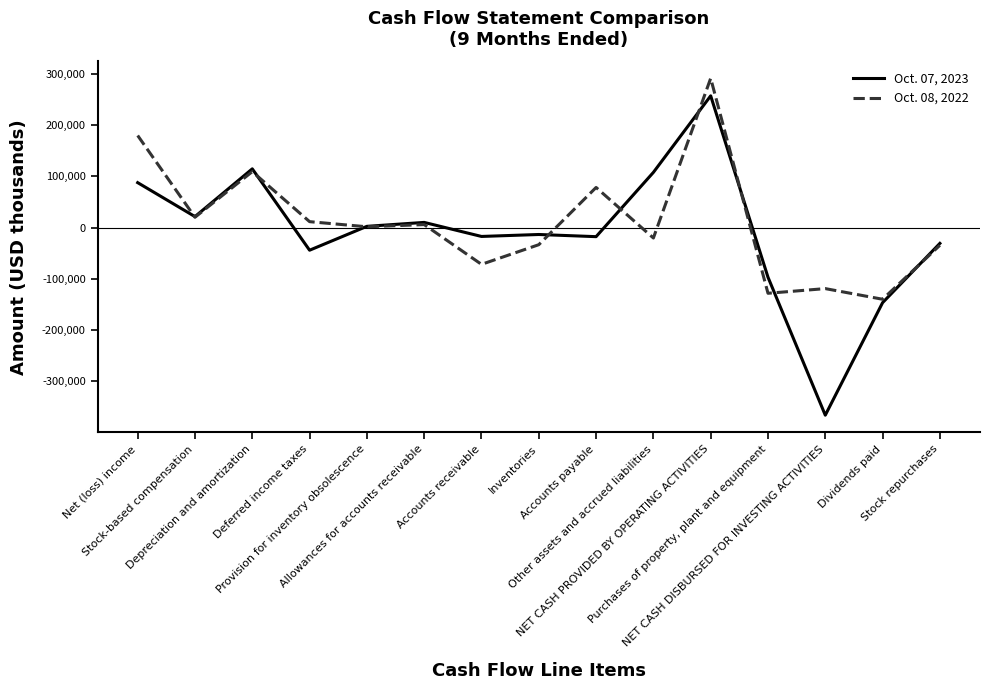

Which series has the largest range (max minus min)?

Oct. 07, 2023